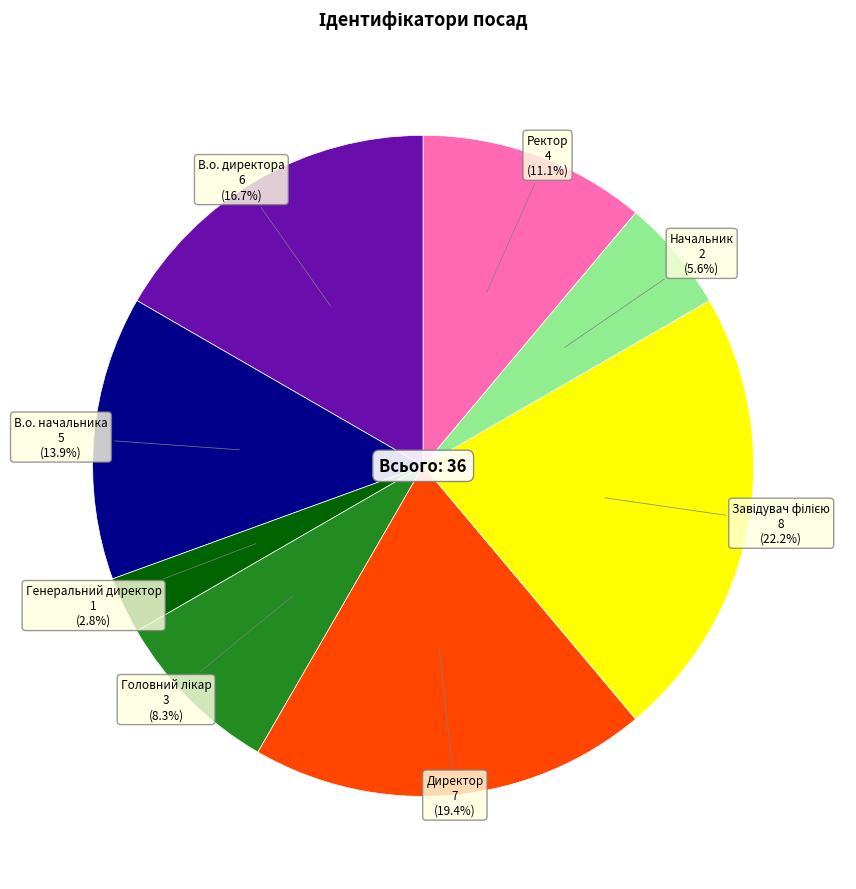

Does В.о. директора represent more than half of the total?

No